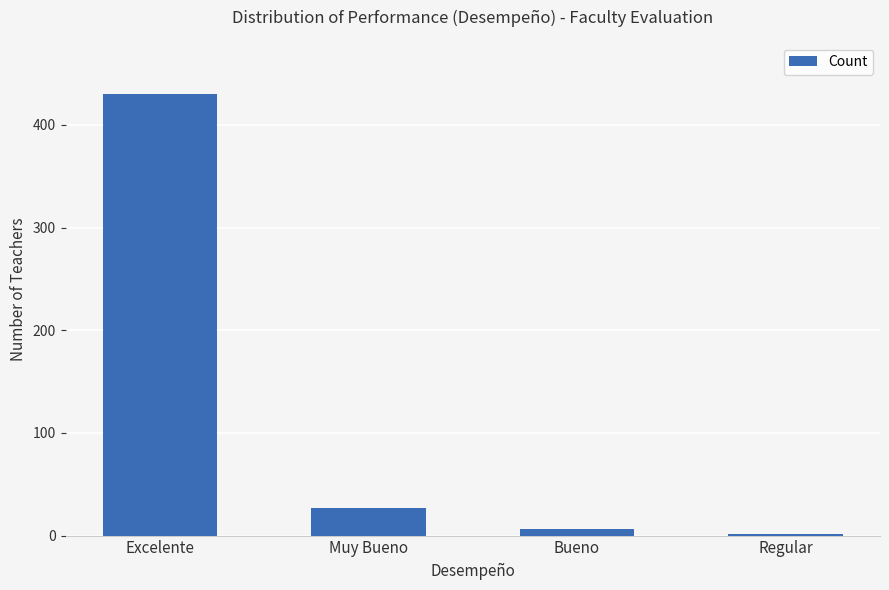

Approximately how many times larger is the value at Muy Bueno compared to Regular?

13.5